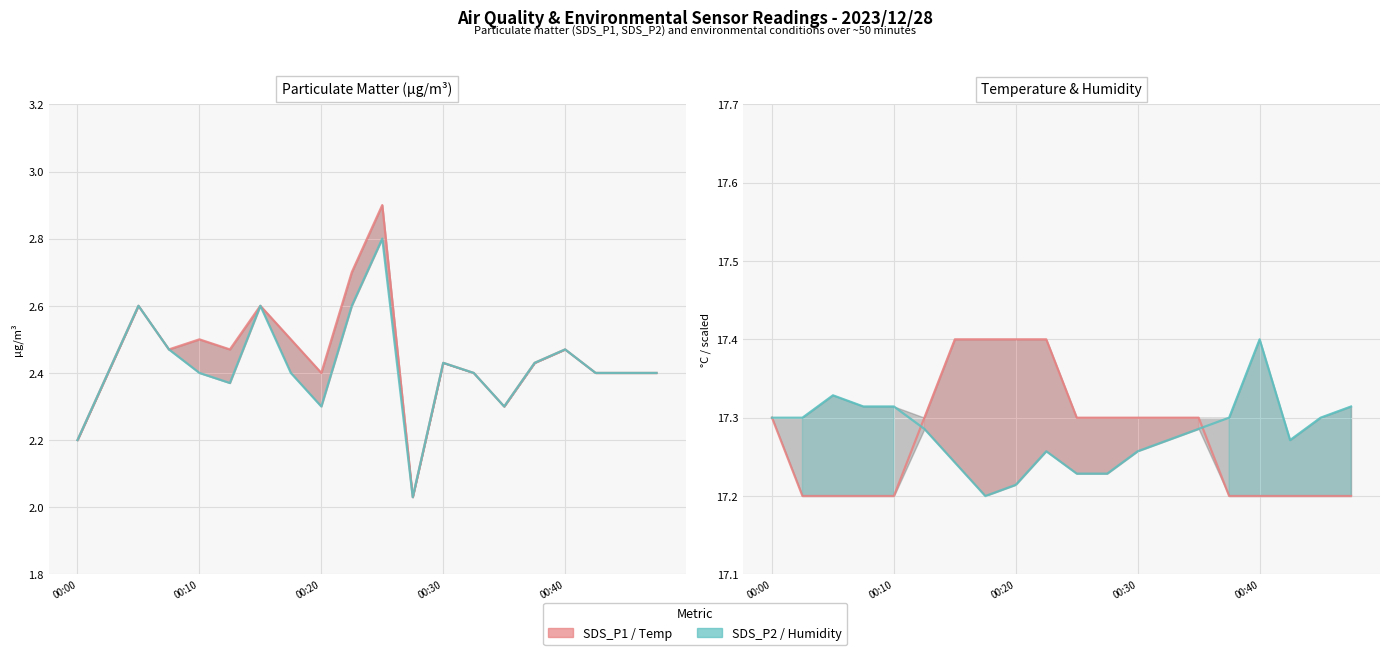

What is the minimum value shown in the chart?

2.0